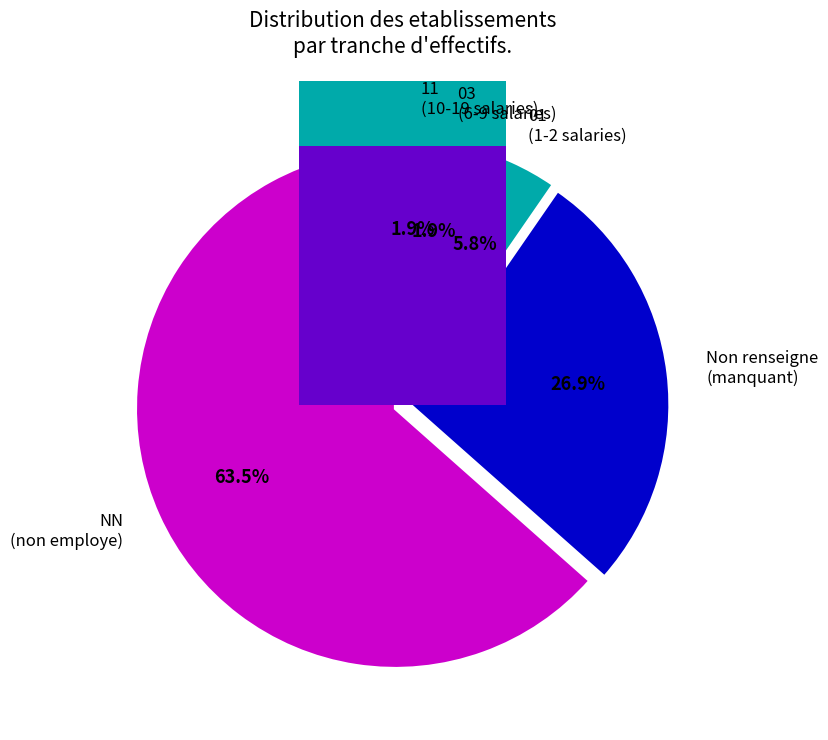

What percentage is the  slice, to the nearest percent?

27%